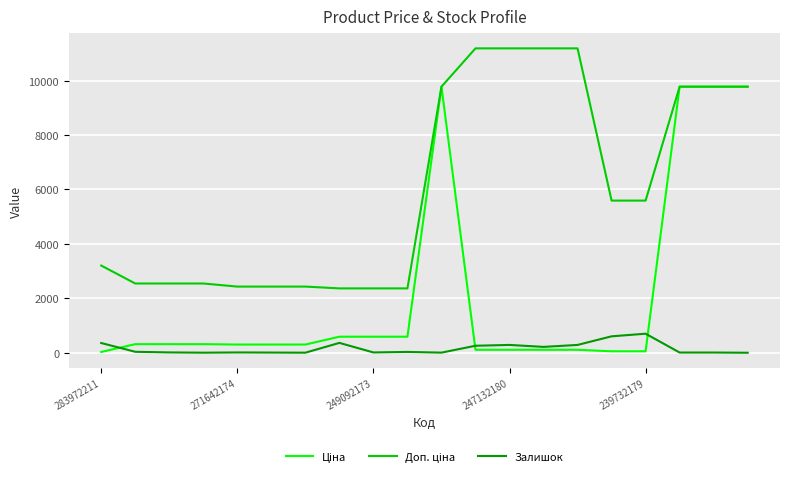

What is the maximum value shown in the chart?

11182.0